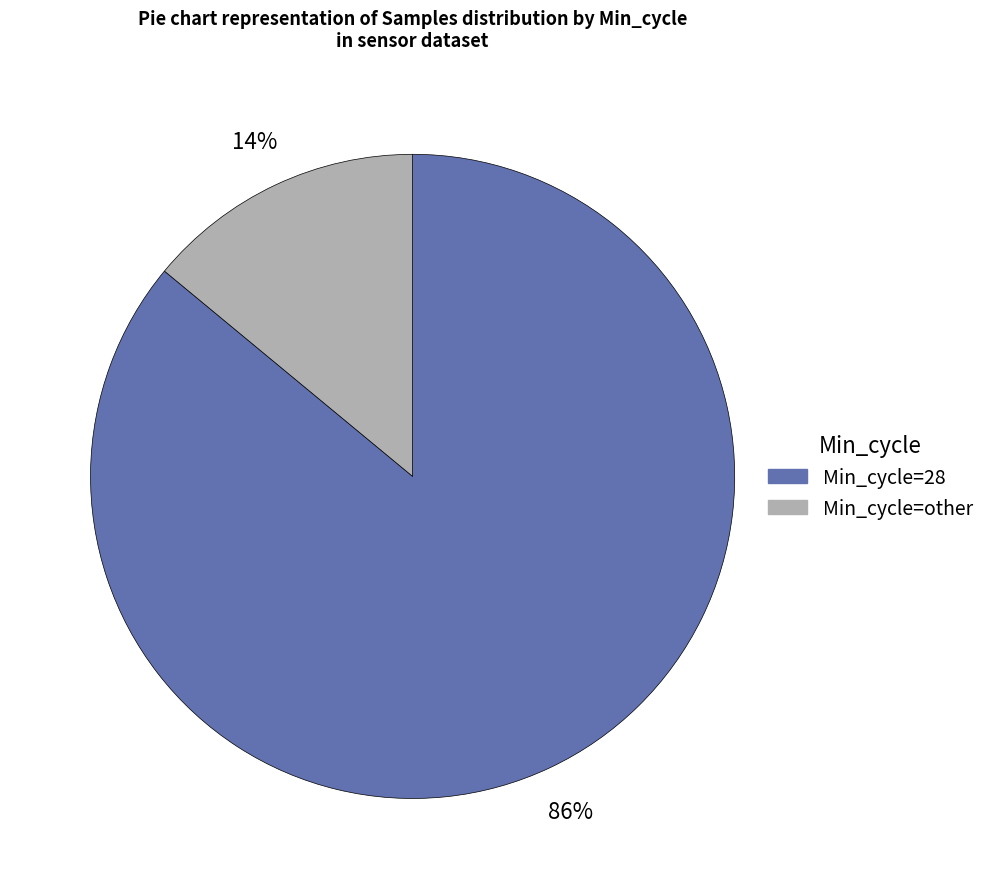

Which category has the smallest portion of the pie?

Min_cycle=other